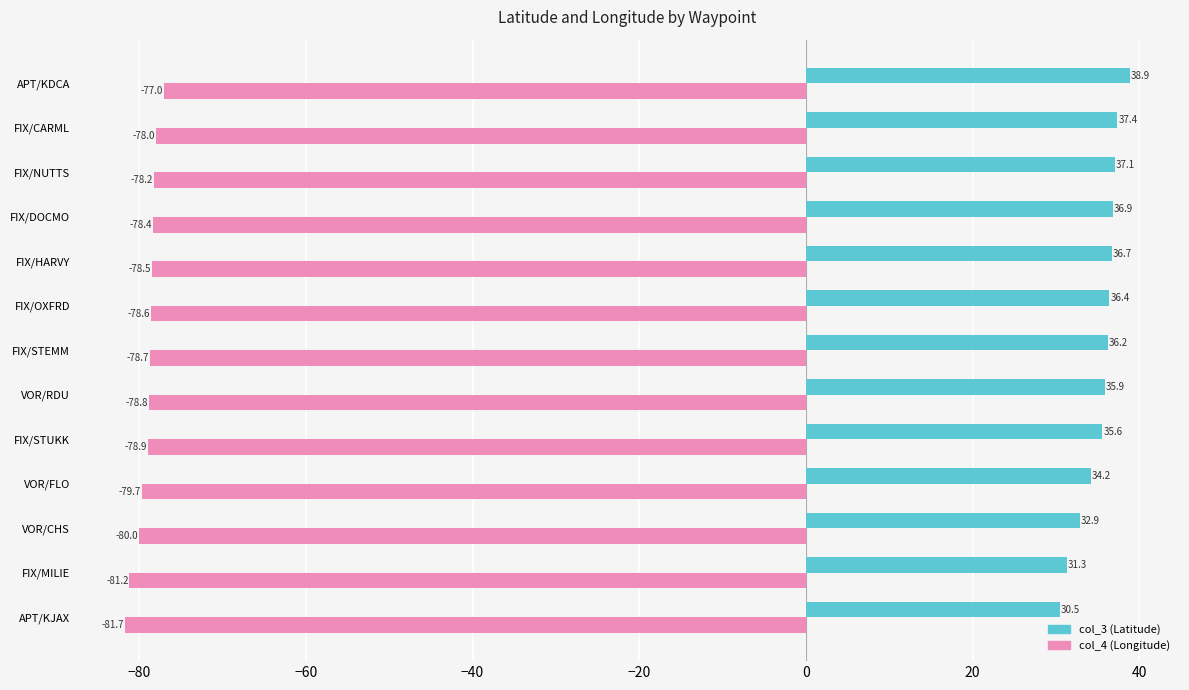

The col_3 (Latitude) series shows 31.3 at FIX/MILIE. True or false?

True